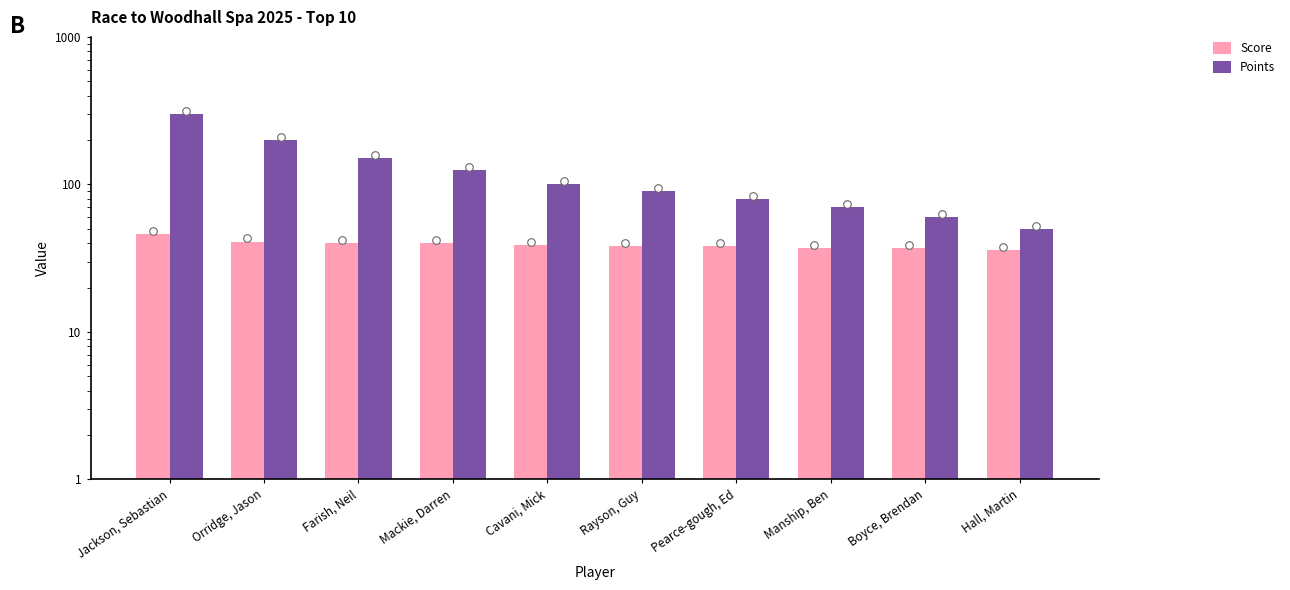

At how many categories does at least one series exceed 214?

1